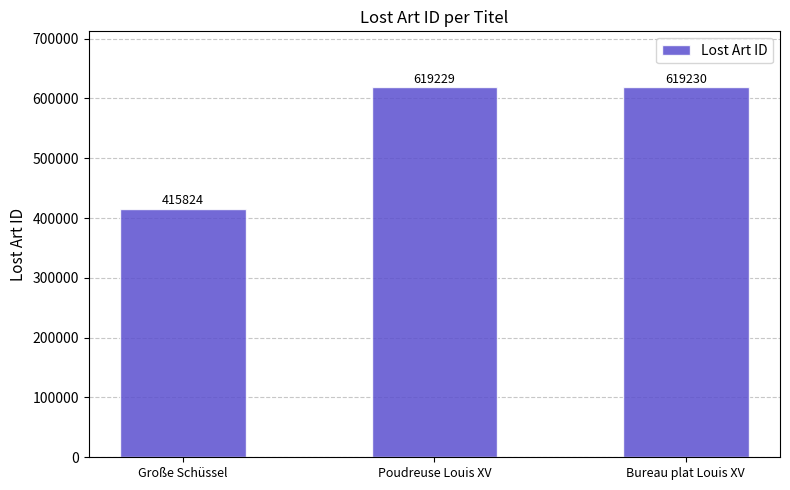

What is the label of the 2nd bar from the left?

Poudreuse Louis XV